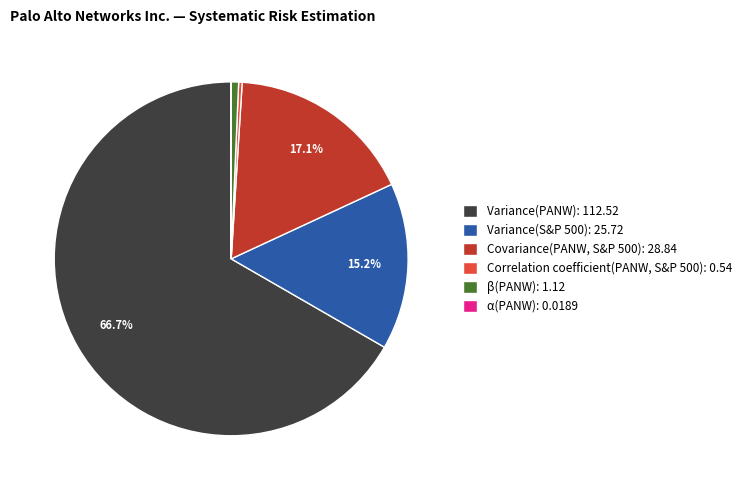

To the nearest percent, what portion does β(PANW) represent?

1%